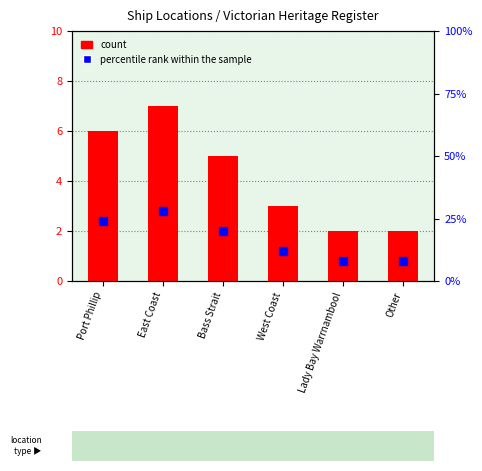

Which series has the largest Y range (max minus min)?

percentile rank within the sample